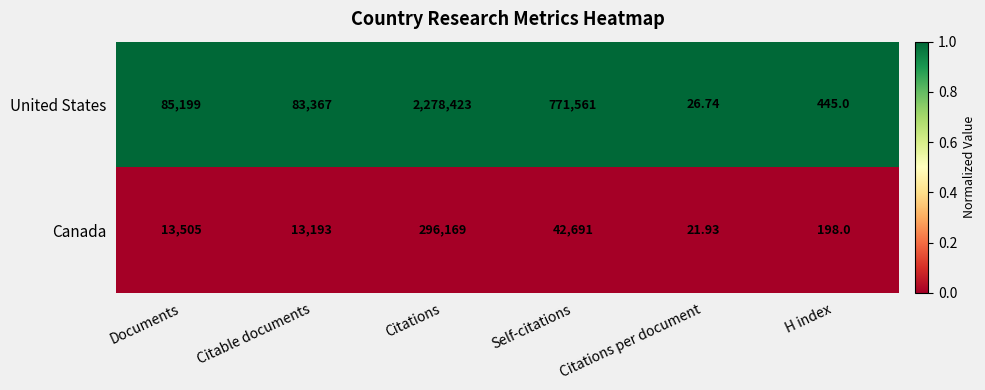

Which category has the highest value across all series?

Citations